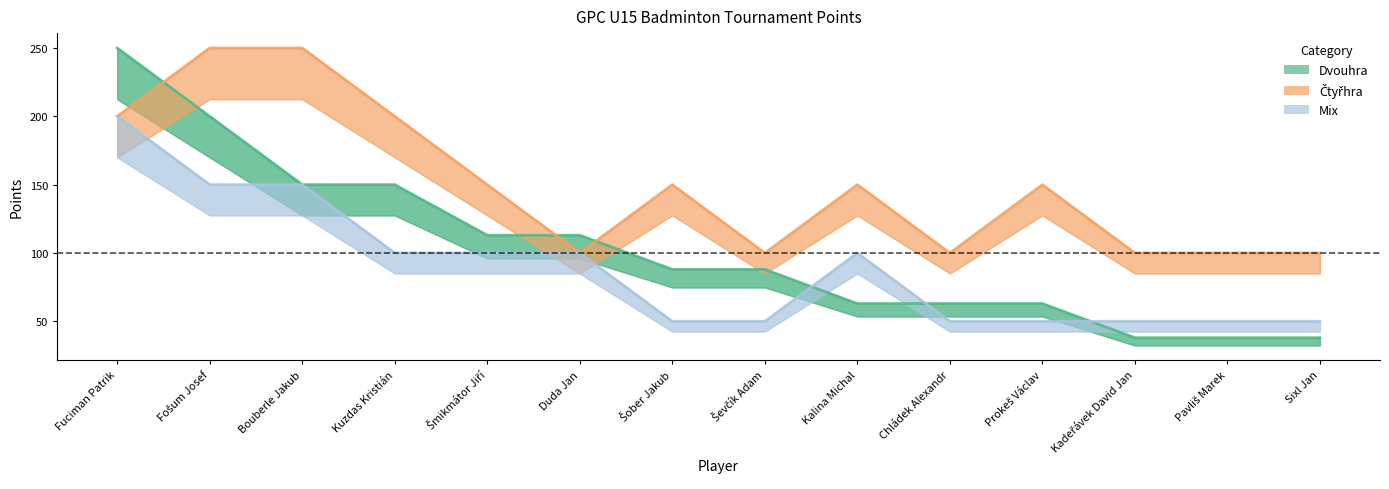

Is it true that Čtyřhra equals 100 at Duda Jan?

True